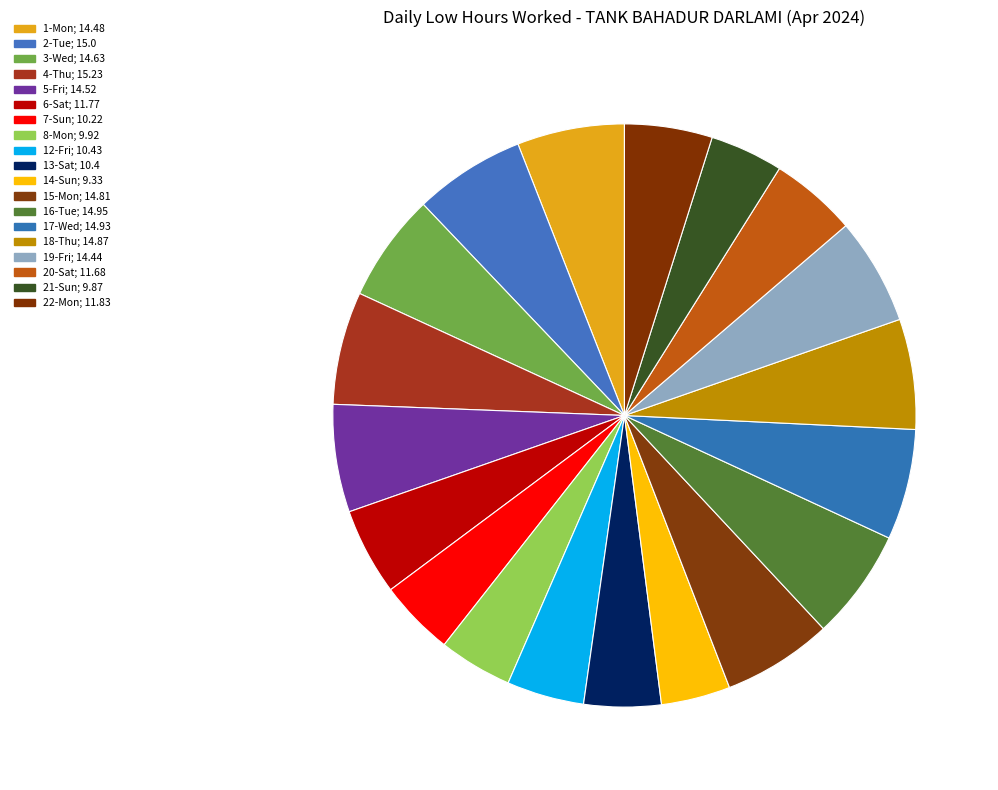

Count the number of slices in the pie.

19